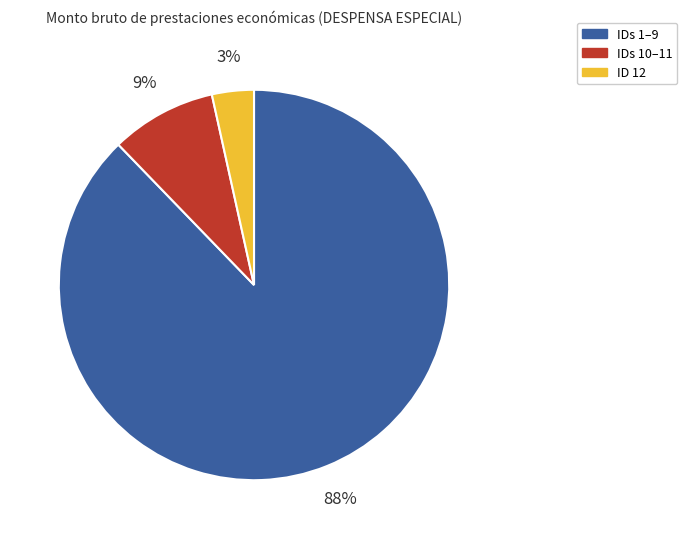

Does any single category account for the majority?

Yes